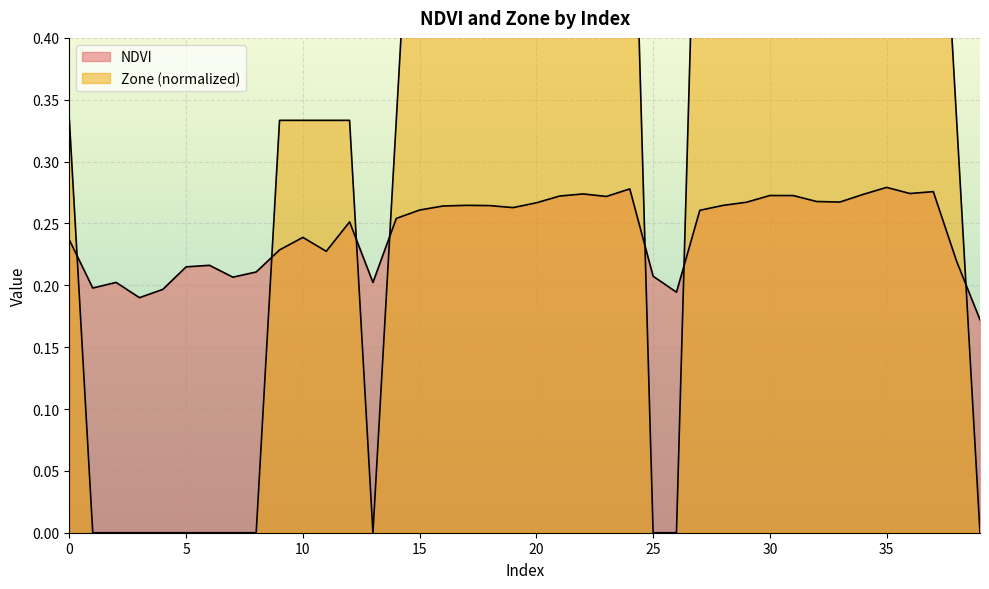

At 26, list the series in order from smallest to largest.

Zone, NDVI